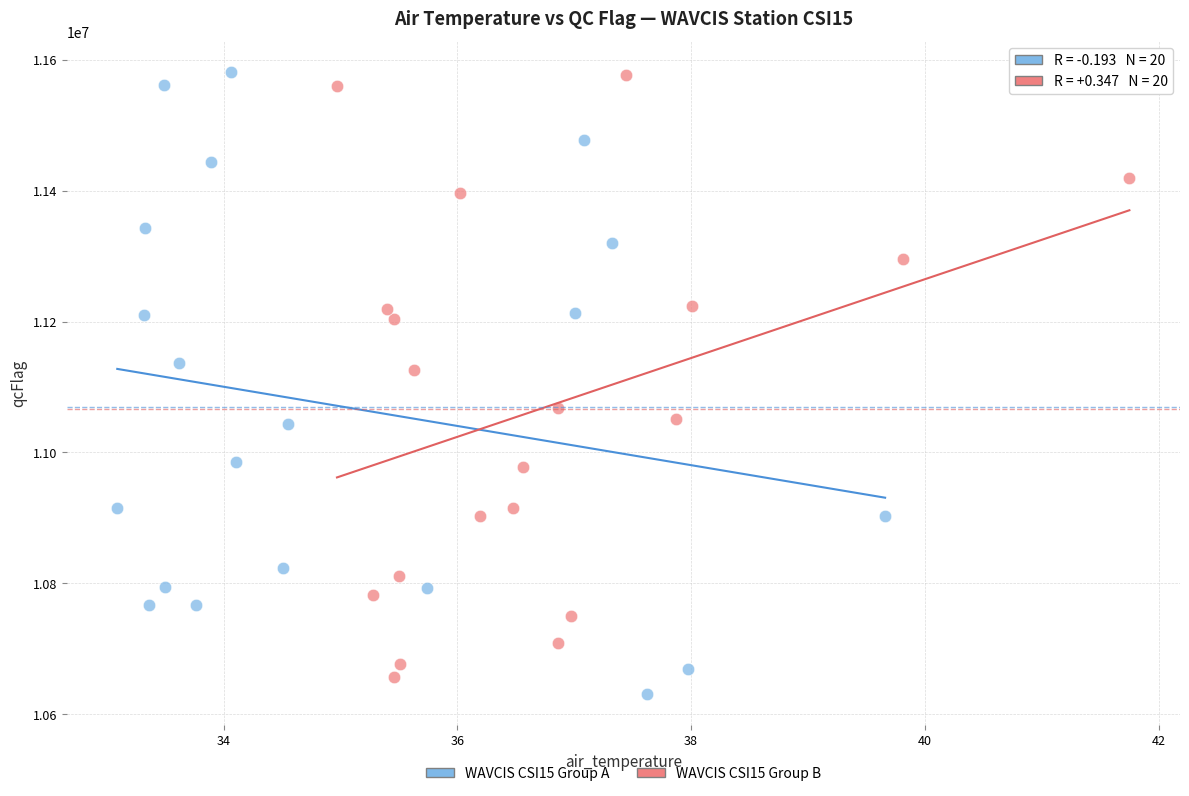

Which series reaches the minimum Y coordinate?

WAVCIS CSI15 Group A